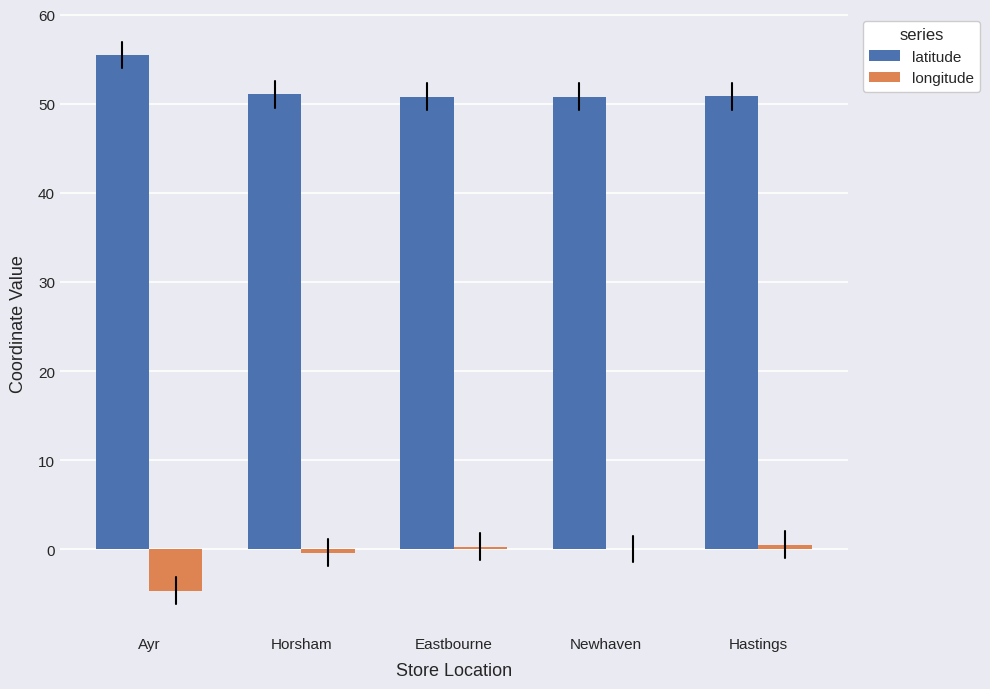

Read the longitude value at Ayr.

-4.6